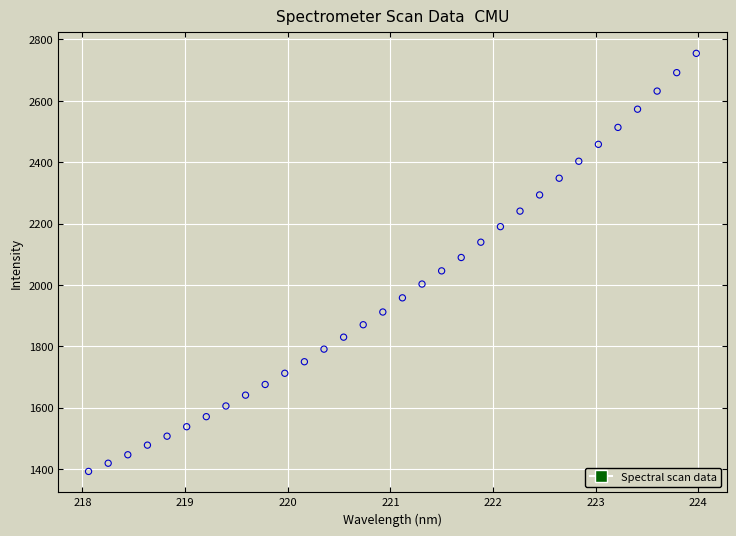

What is the range of Y values (max minus min)?

1362.3